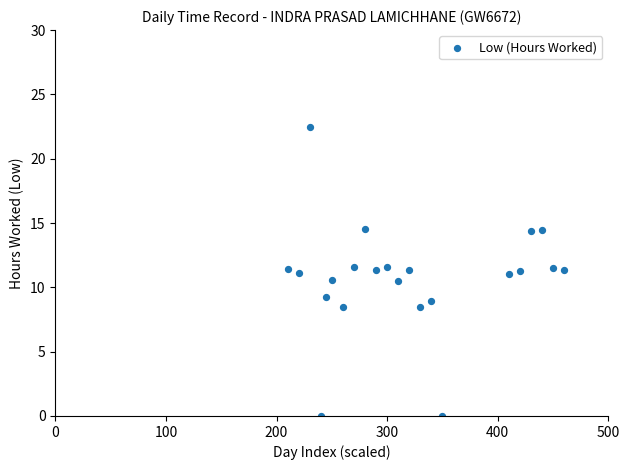

What is the range of X values (max minus min)?

250.0